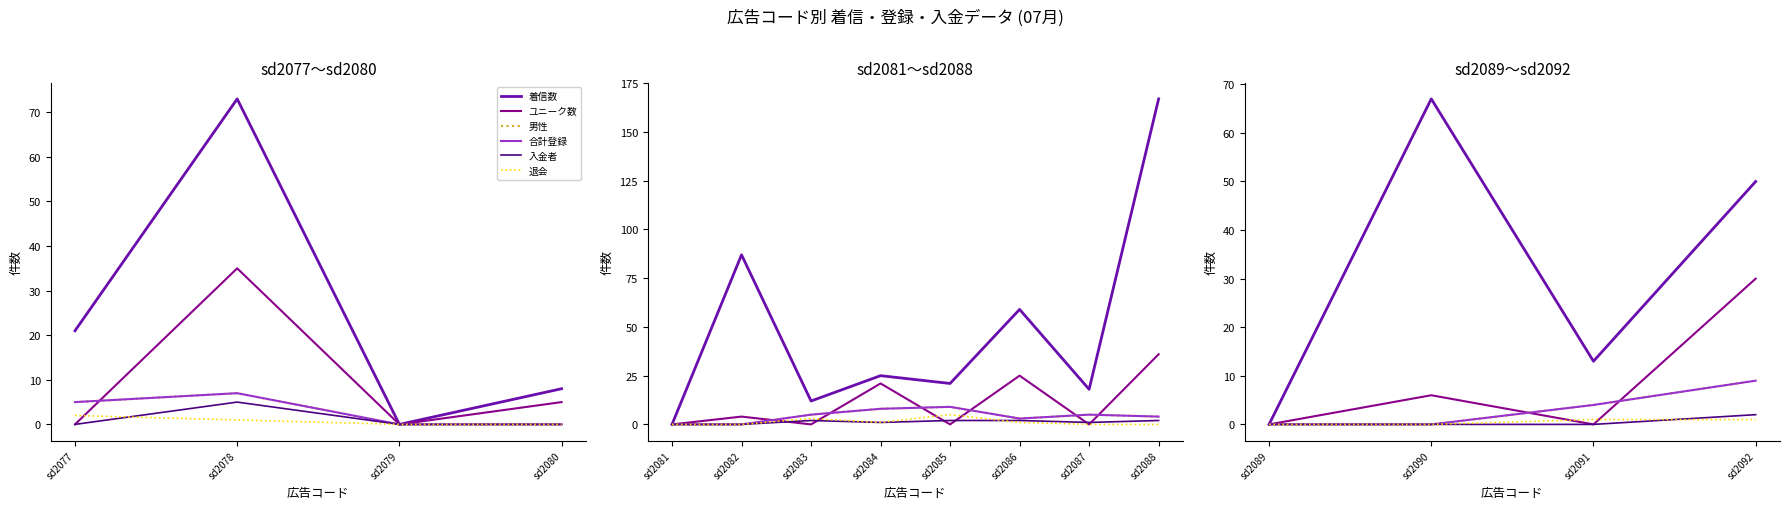

What is the value of the 退会 point at the 3rd from the left?

1